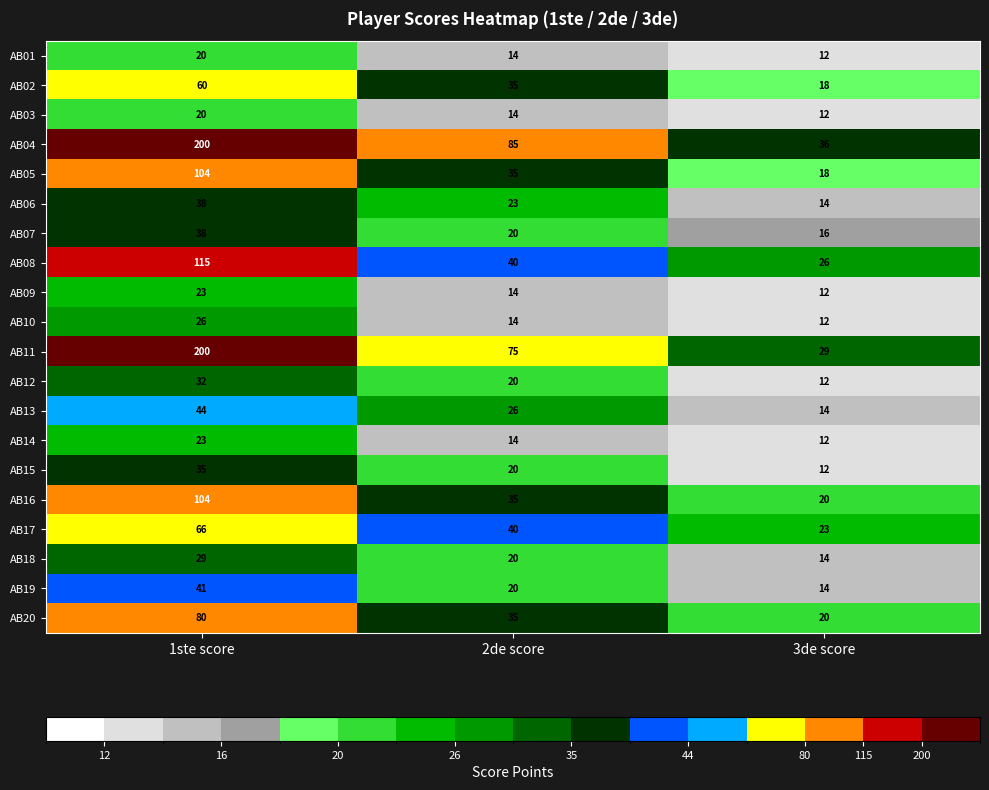

Which series has the largest range (max minus min)?

AB11